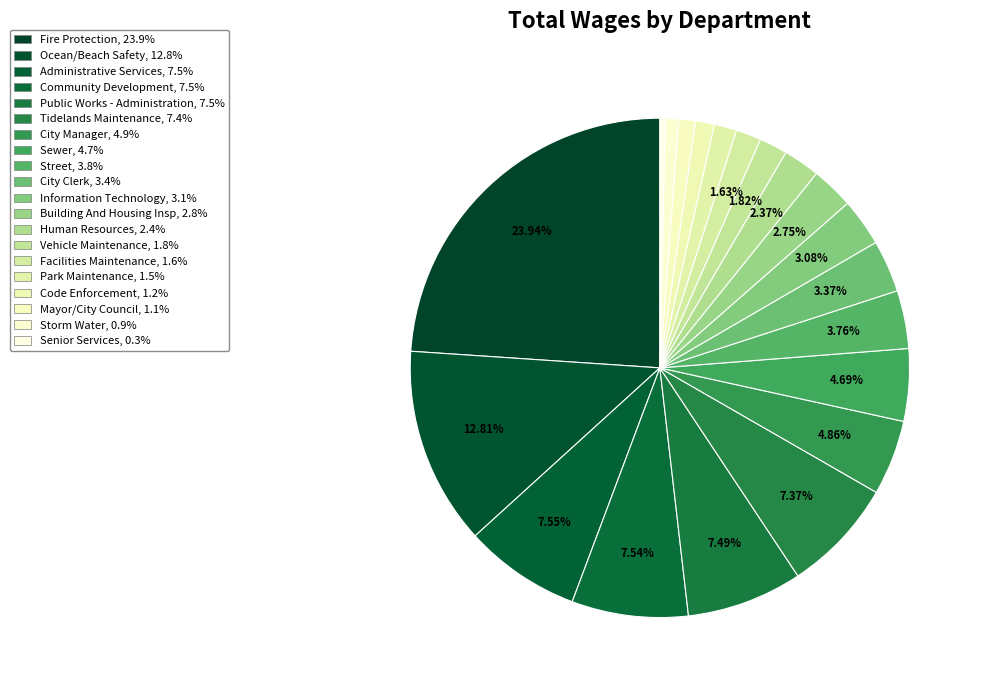

Approximately how many times larger is the value at Tidelands Maintenance compared to Fire Protection?

0.3